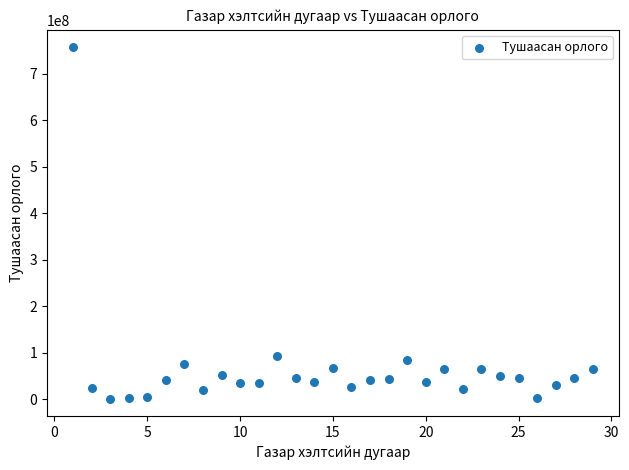

What is the range of X values (max minus min)?

28